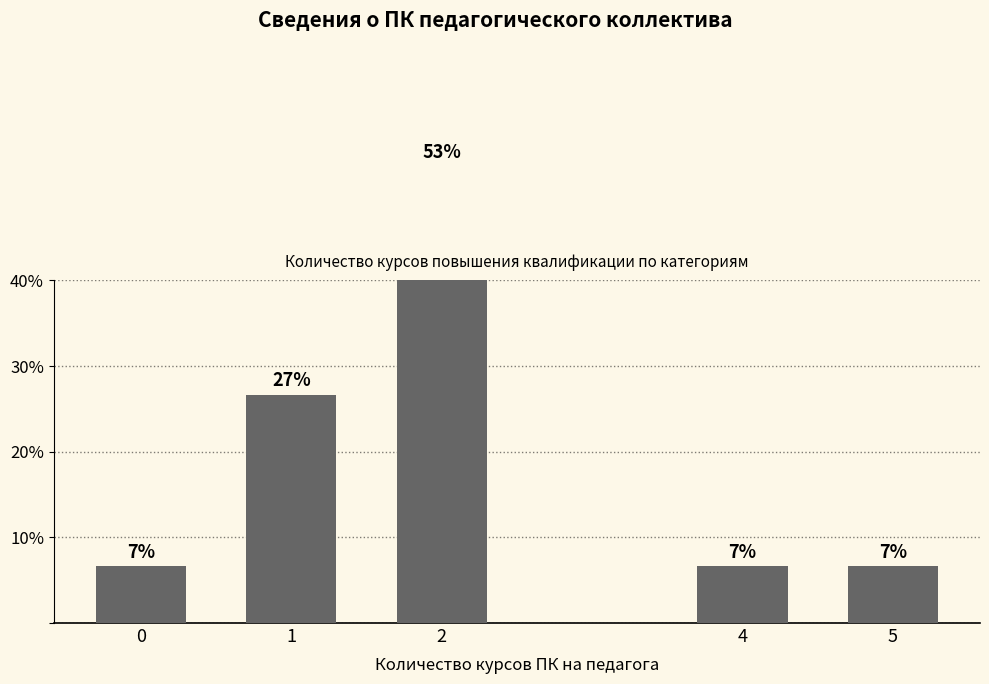

True or false: the data shows 6.7 at 0.

True